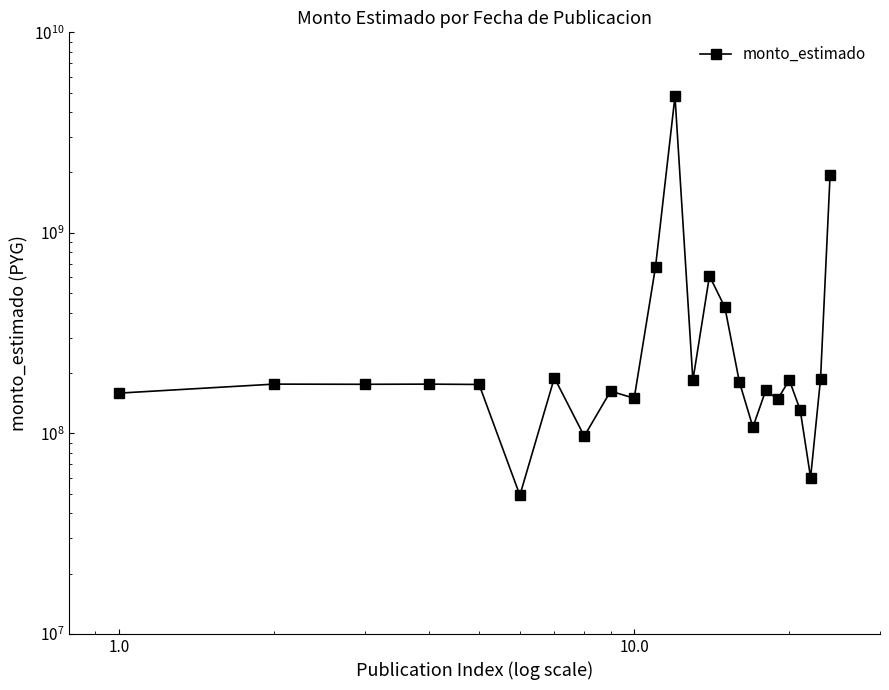

Reading left to right, what are all the values shown in this chart?

158756000.0	176058614.0	175706389.0	176039796.0	175346803.0	49128891.0	189410426.6	96859041.0	162414088.0	149663447.6	676119406.6	4793191594.0	183999975.0	610019326.0	424850997.0	180633200.0	107431801.0	163626574.0	148338292.0	184661731.0	130752456.0	60196000.0	187306668.0	1940283834.0